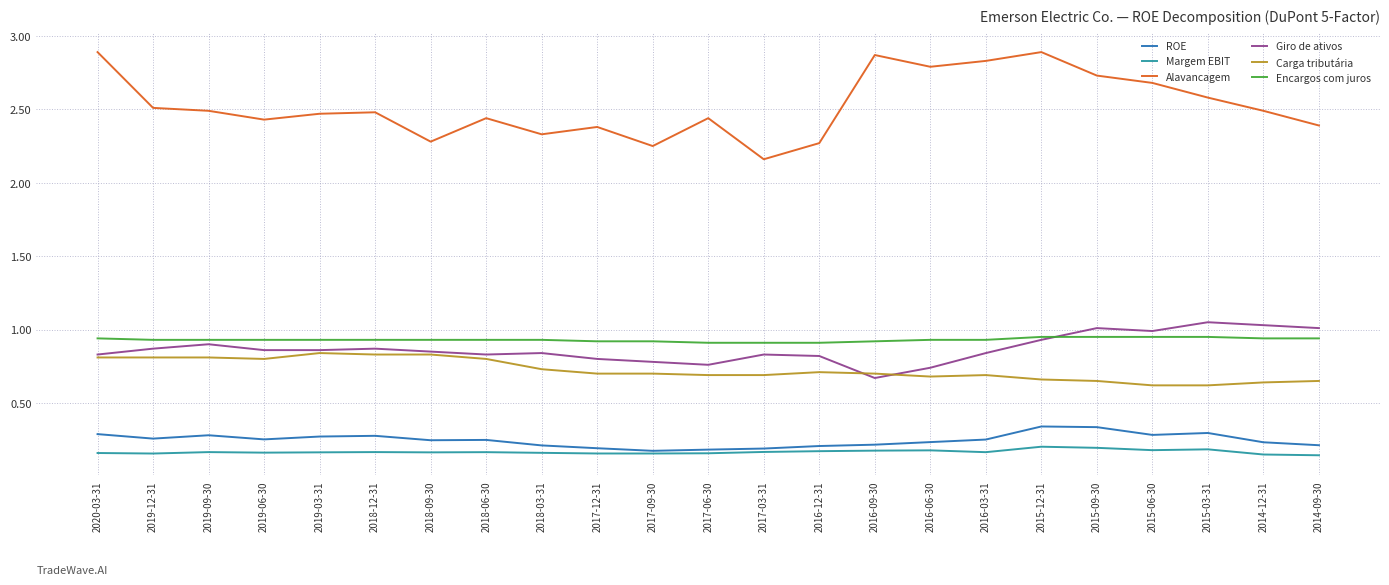

True or false: Encargos com juros and Alavancagem cross at least once.

False